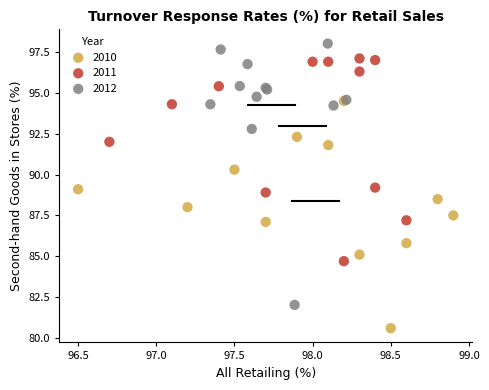

Which series reaches the minimum Y coordinate?

2010